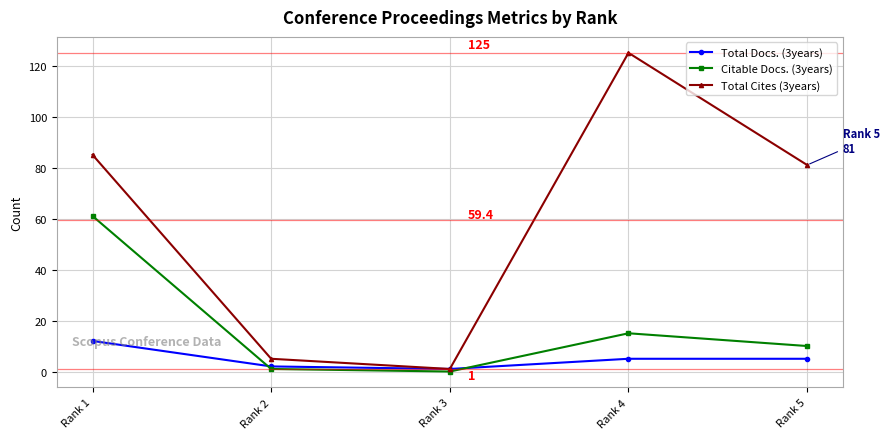

Where does the Total Docs. (3years) series first go above 5?

Rank 1